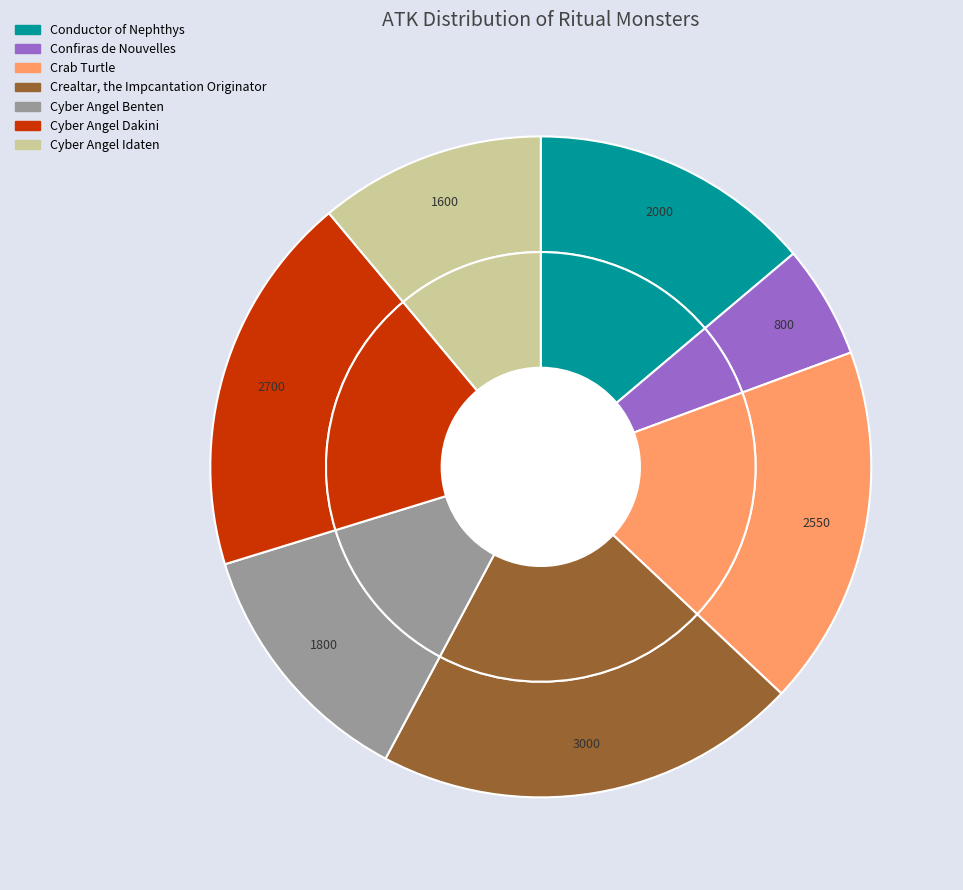

Is it true that Confiras de Nouvelles is 6% of the pie?

True